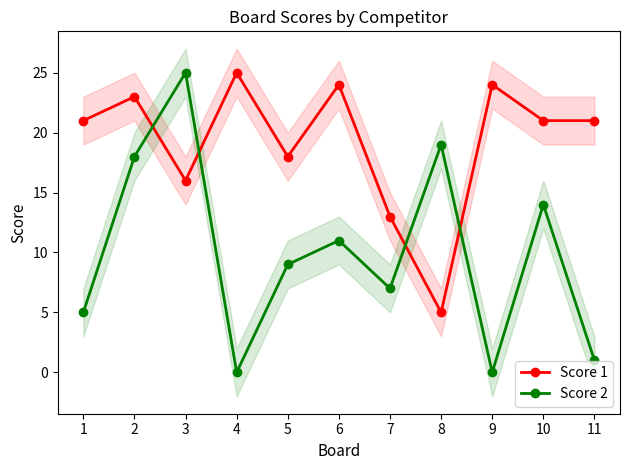

Reading right to left, transcribe all the data shown in this chart.

Score 1: 11=21	10=21	9=24	8=5	7=13	6=24	5=18	4=25	3=16	2=23	1=21
Score 2: 11=1	10=14	9=0	8=19	7=7	6=11	5=9	4=0	3=25	2=18	1=5